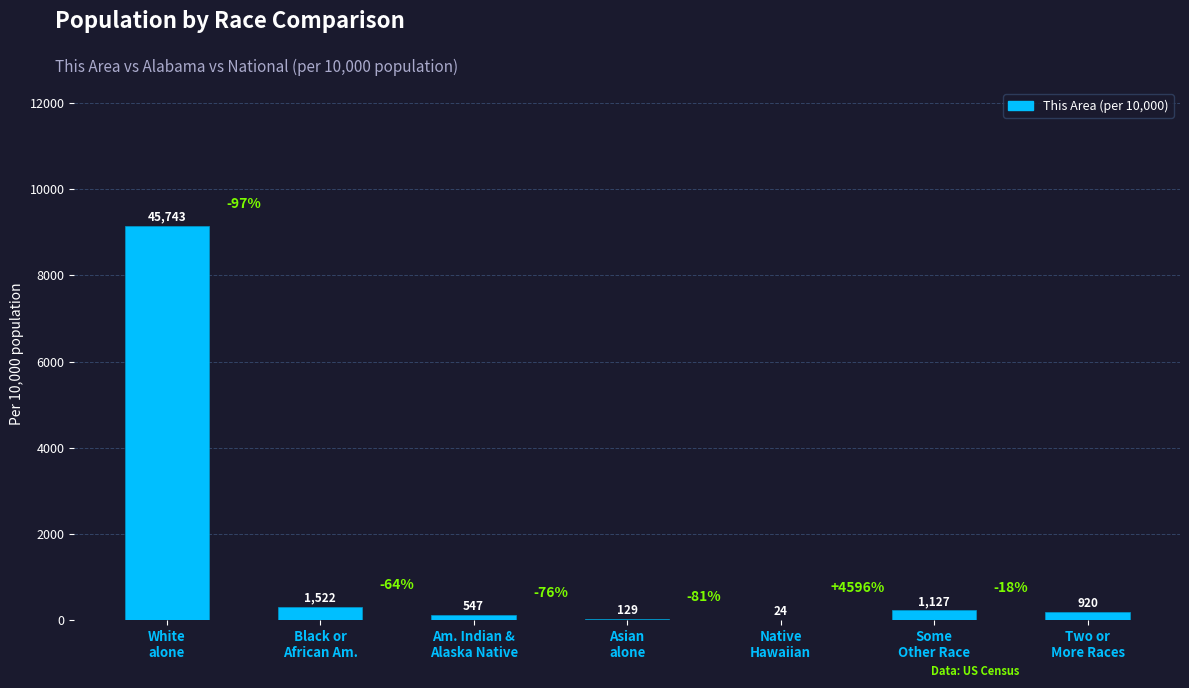

What is the sum of all values?

10000.0